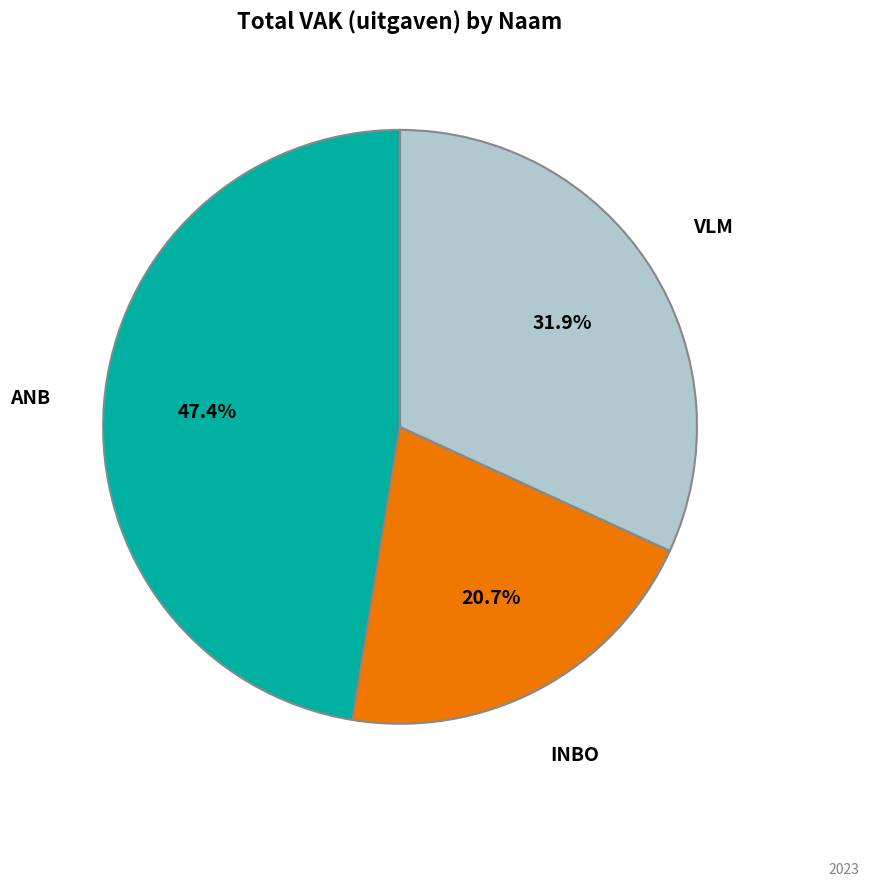

Is there a majority slice in this chart?

No